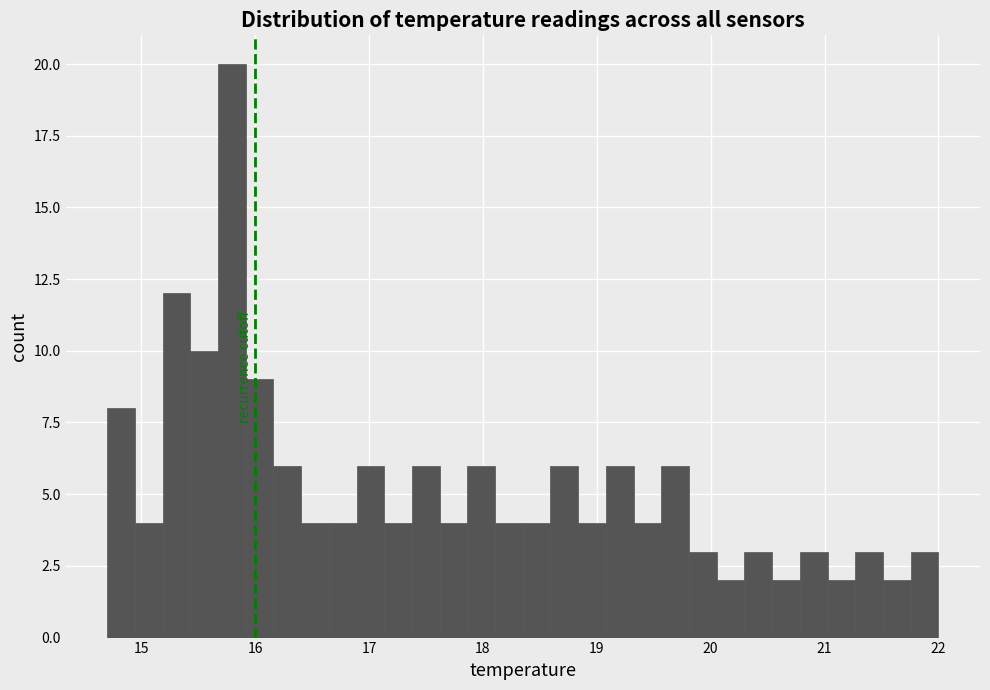

Around what value on the x-axis is the tallest bar? Give the approximate position of its centre, as read against the axis.

15.8